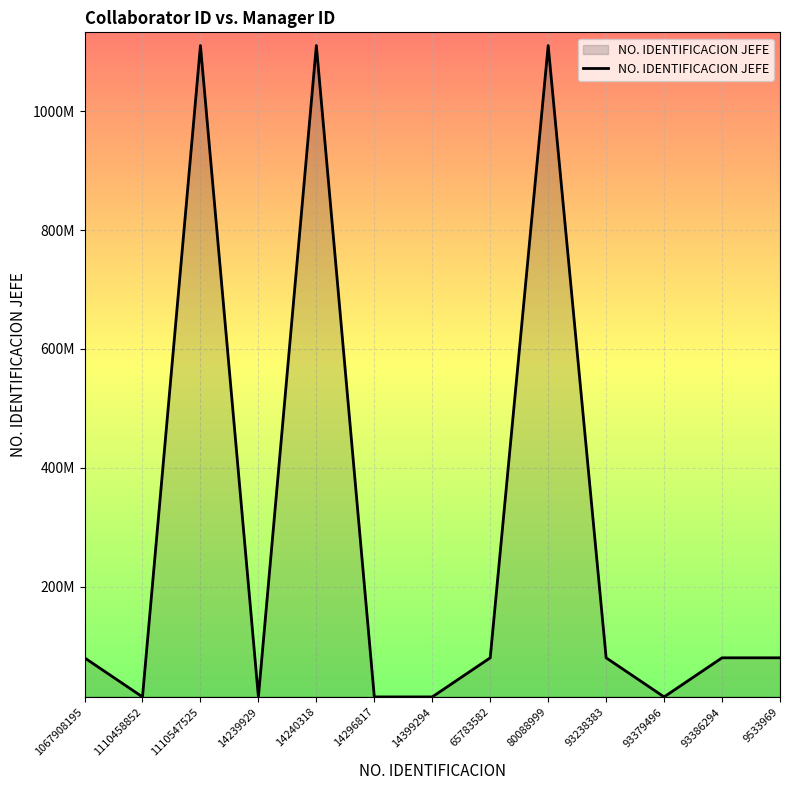

How many interior local valleys (lower than both neighbors) does the data have?

3